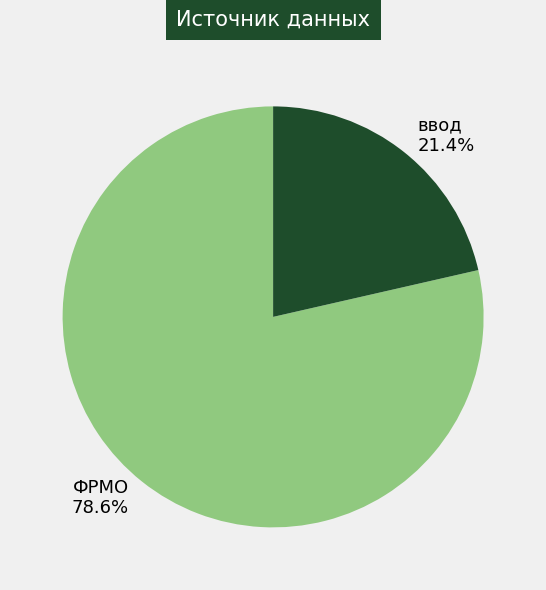

Which has a higher value, ФРМО or ввод?

ФРМО